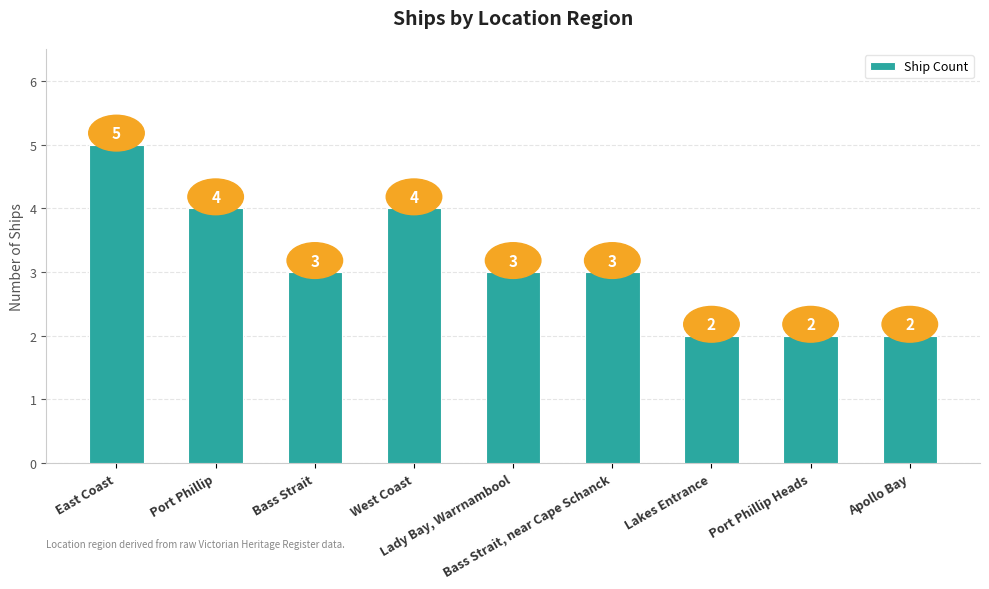

What is the maximum value shown in the chart?

5